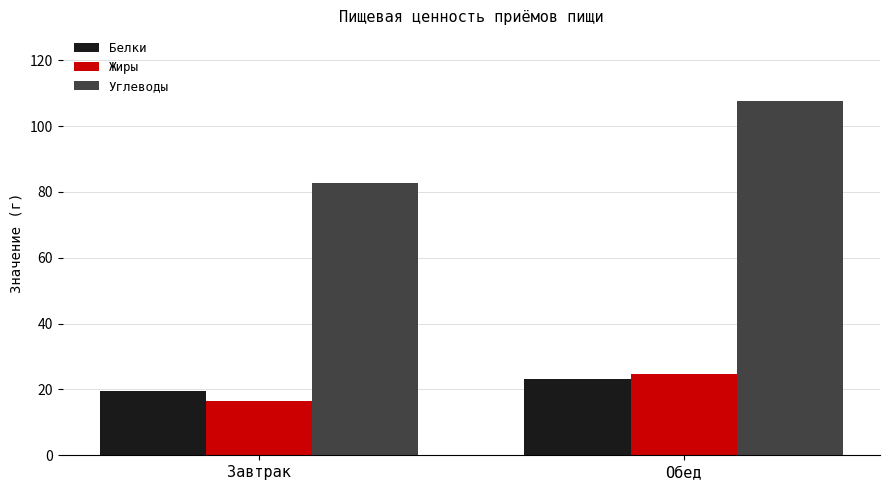

What is the greatest value displayed?

107.6